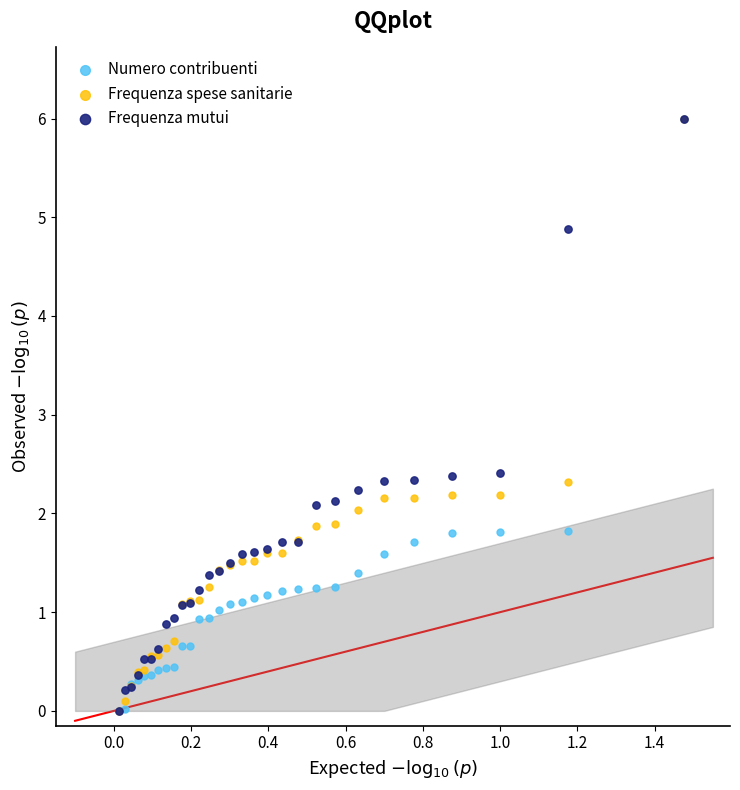

What are all the series names shown in the legend?

Numero contribuenti, Frequenza spese sanitarie, Frequenza mutui